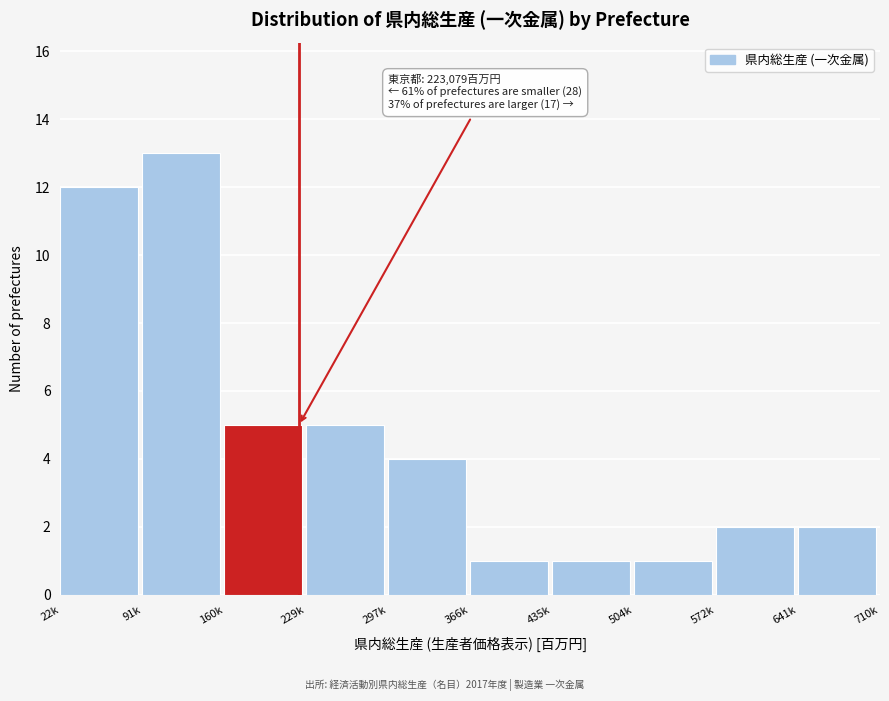

Reading left to right, transcribe all the data shown in this chart.

12	13	5	5	4	1	1	1	2	2